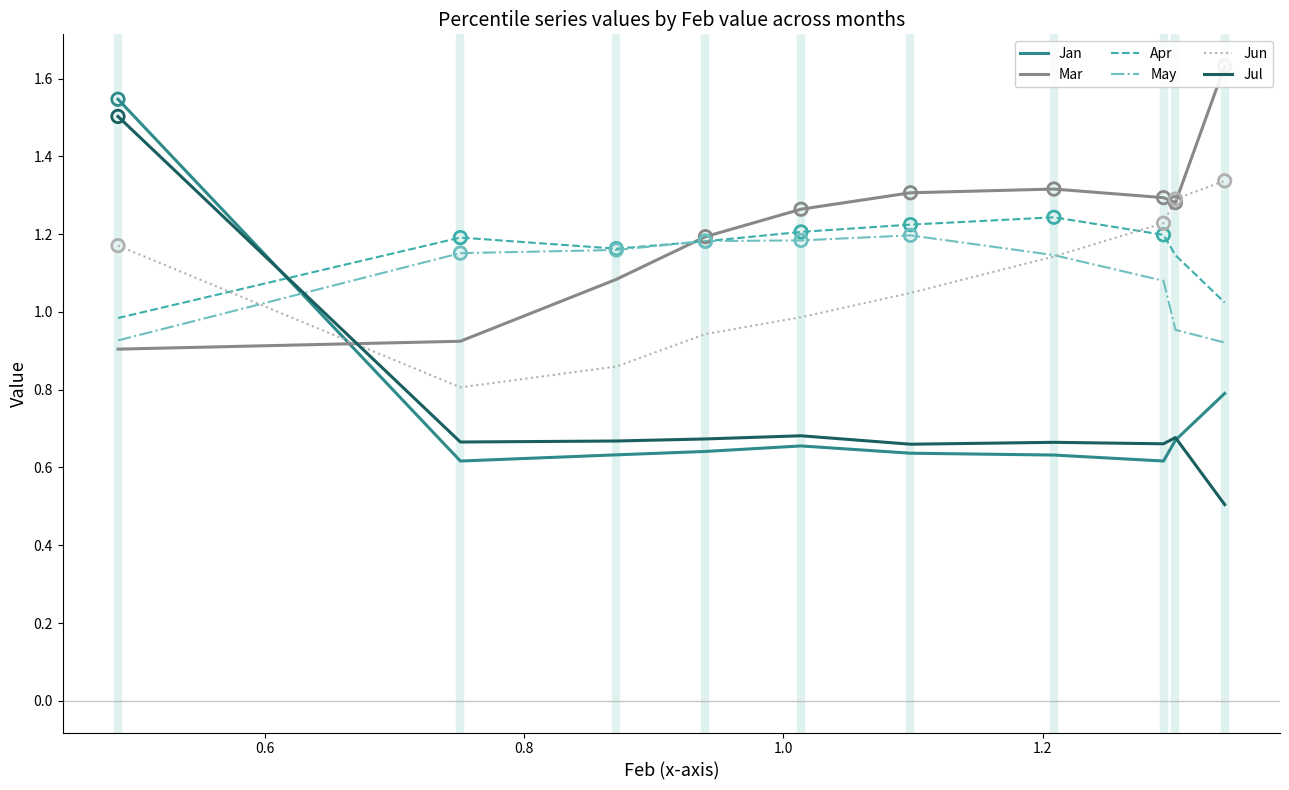

True or false: Jul and Jun cross at least once.

True